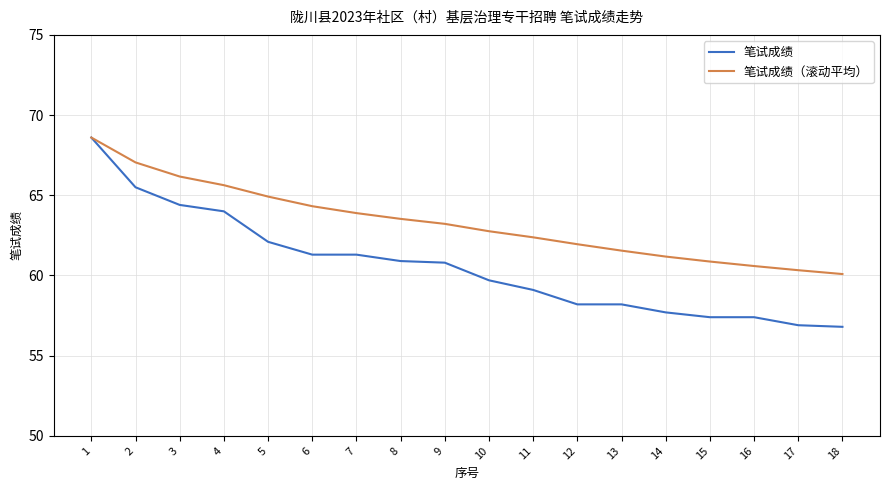

What is the lowest value of the 笔试成绩（滚动平均） series?

60.1